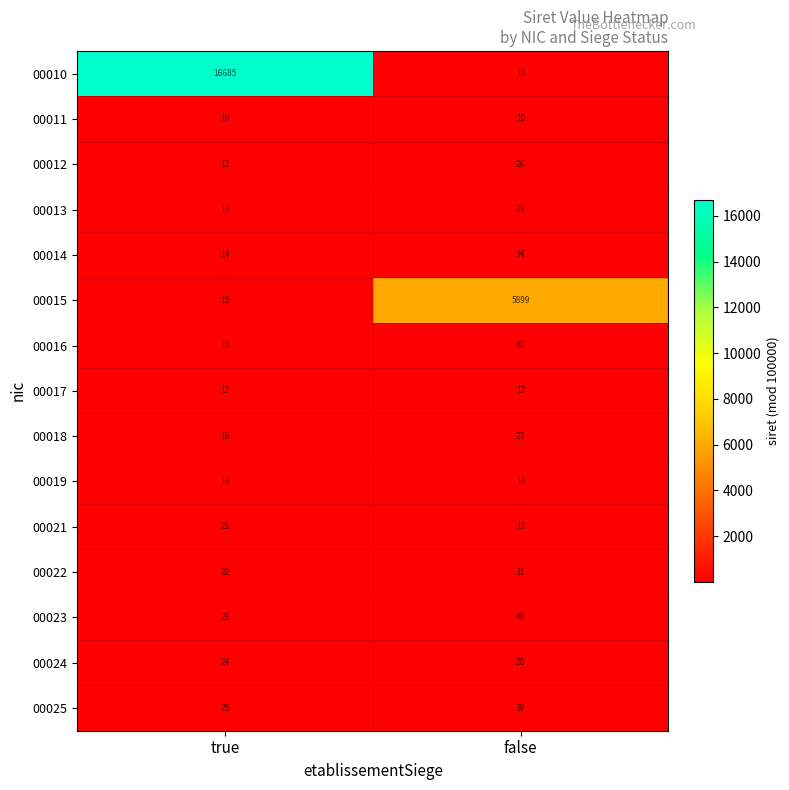

How many categories are shown in the chart?

2